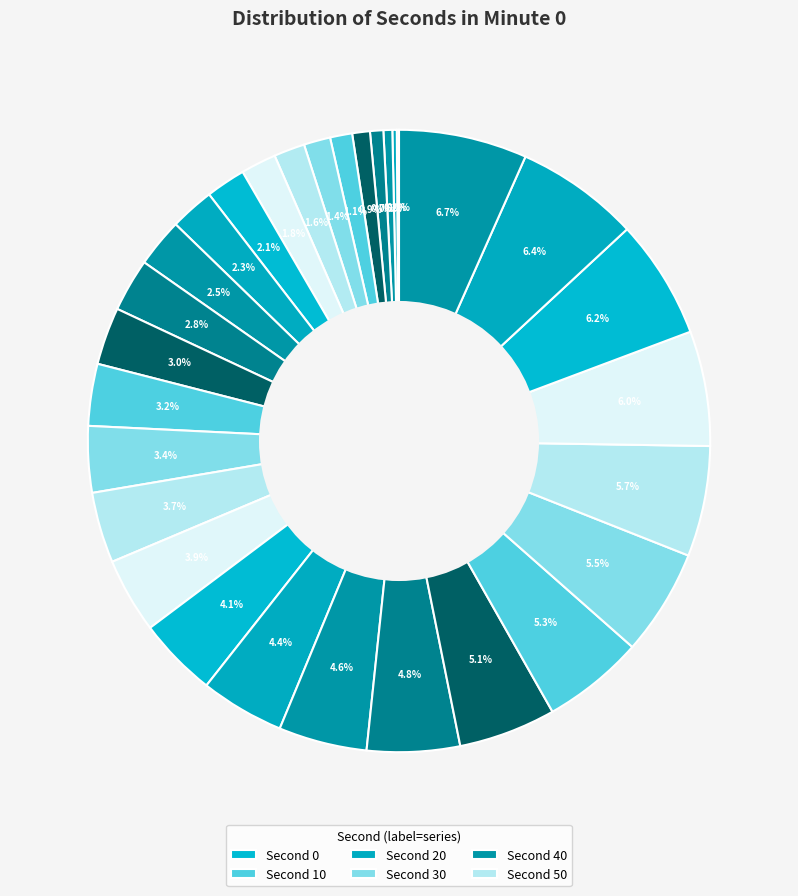

To the nearest percent, what is the difference between the largest and smallest slice percentages?

7%